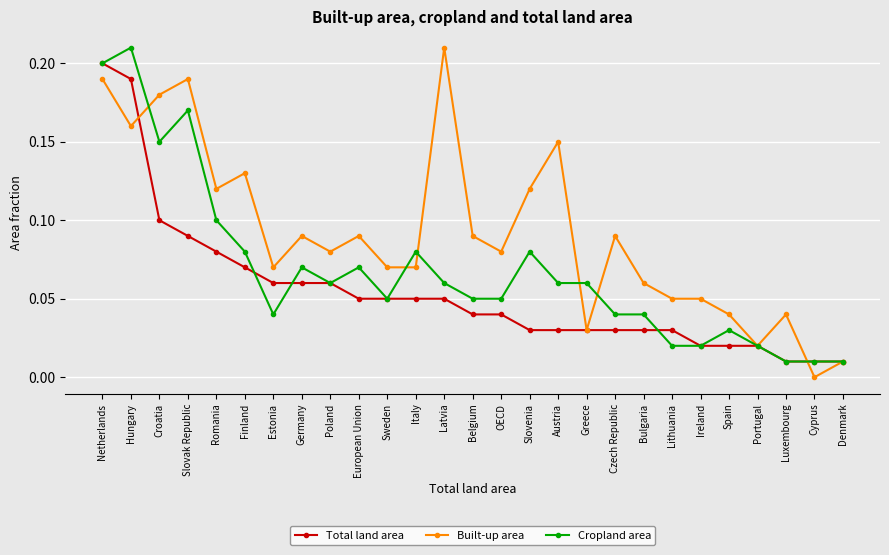

List the series in order of their overall mean, lowest first.

Total land area, Cropland area, Built-up area